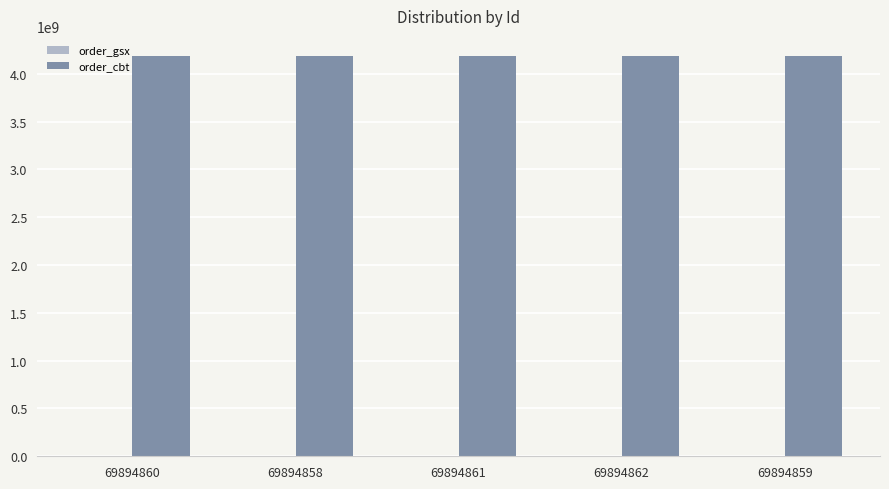

The value of order_cbt at 69894862 is 4187251417. True or false?

True